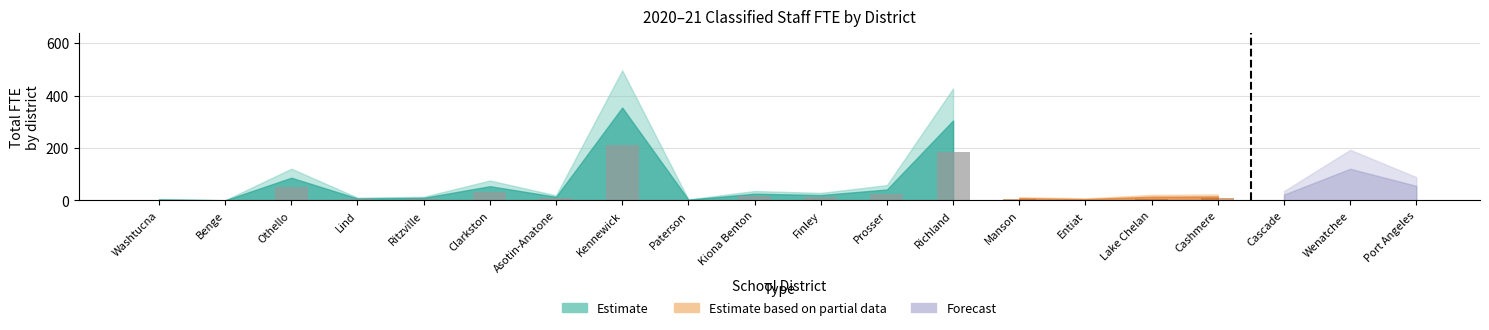

Is the value of Forecast at Lind greater than the value of Estimate based on partial data at Kennewick?

No